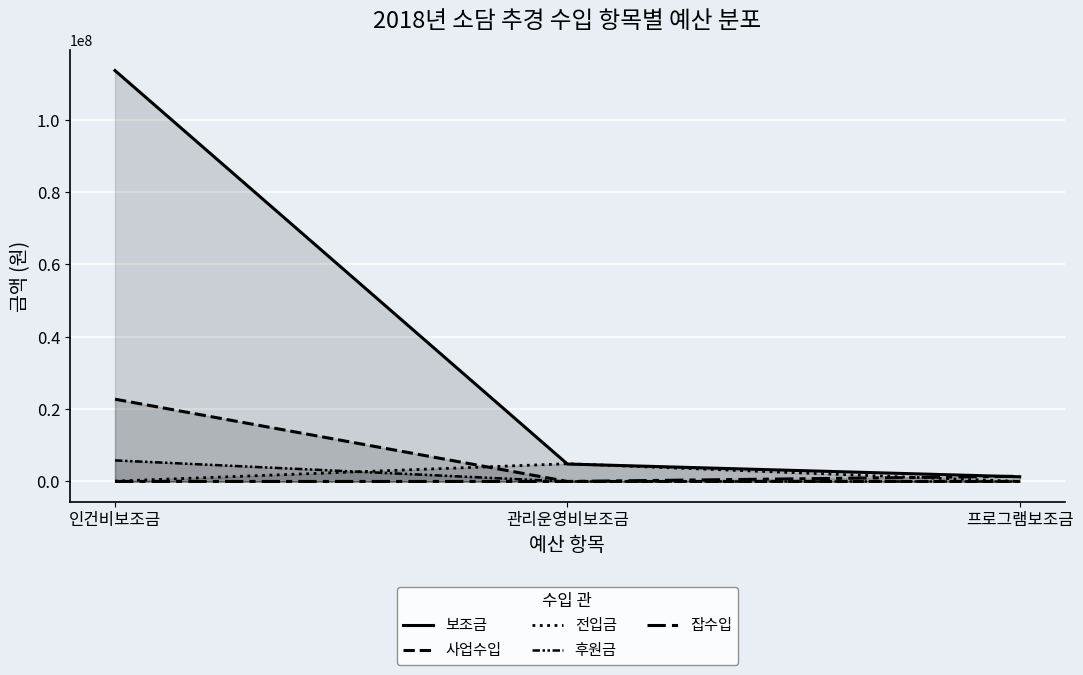

What is the label of the 1st point from the right?

프로그램보조금